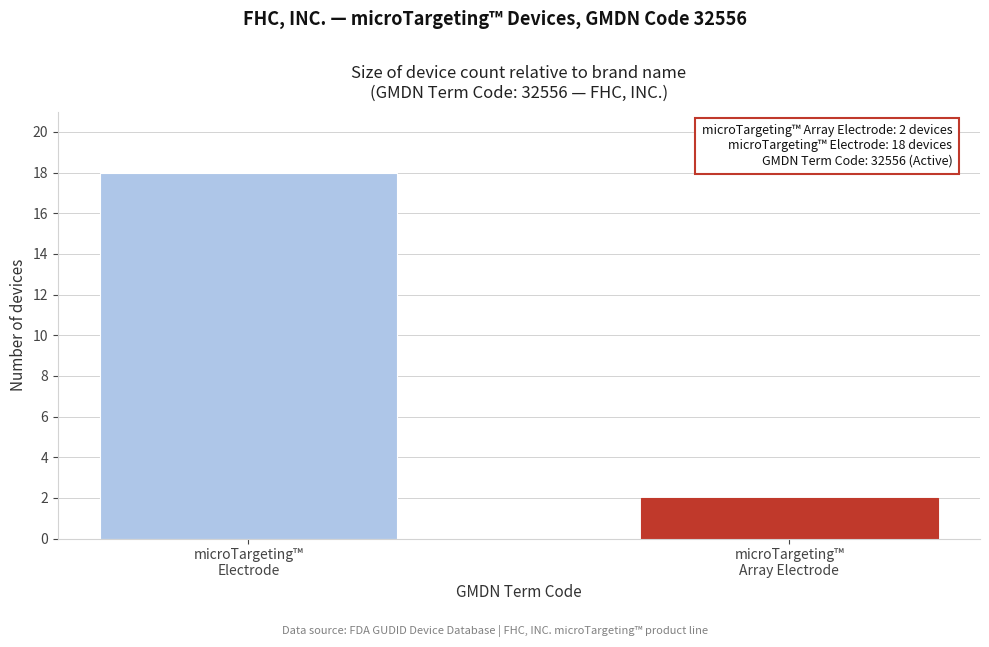

Reading left to right, what are all the values shown in this chart?

18	2